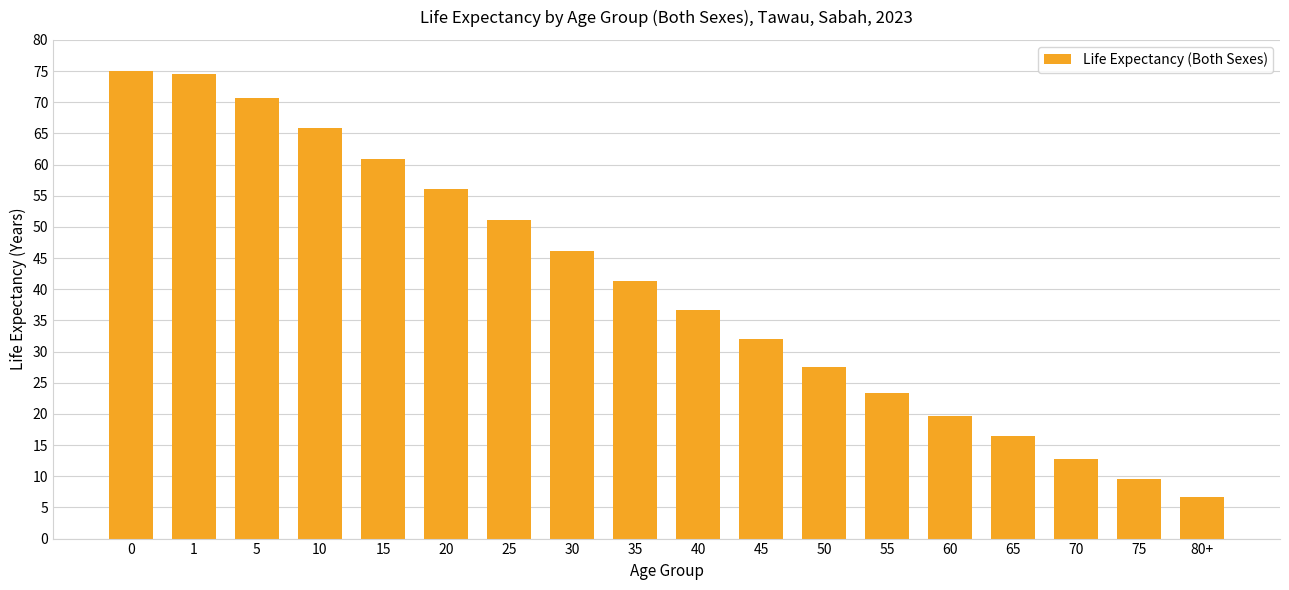

The chart shows a value of 32.0 at 45. True or false?

True